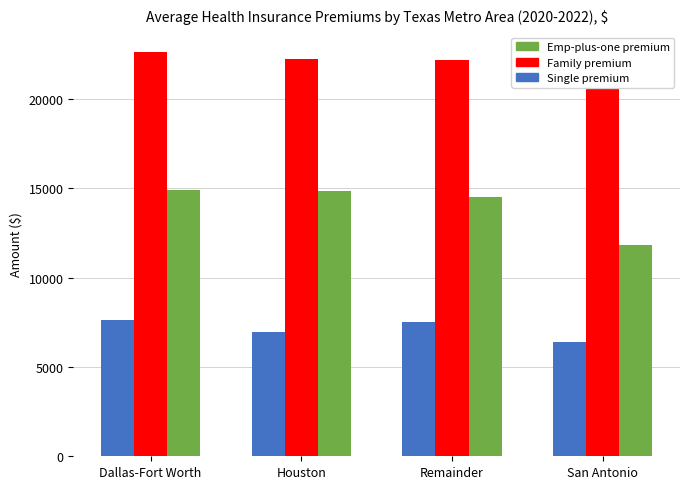

What position from the left is Dallas-Fort Worth?

1